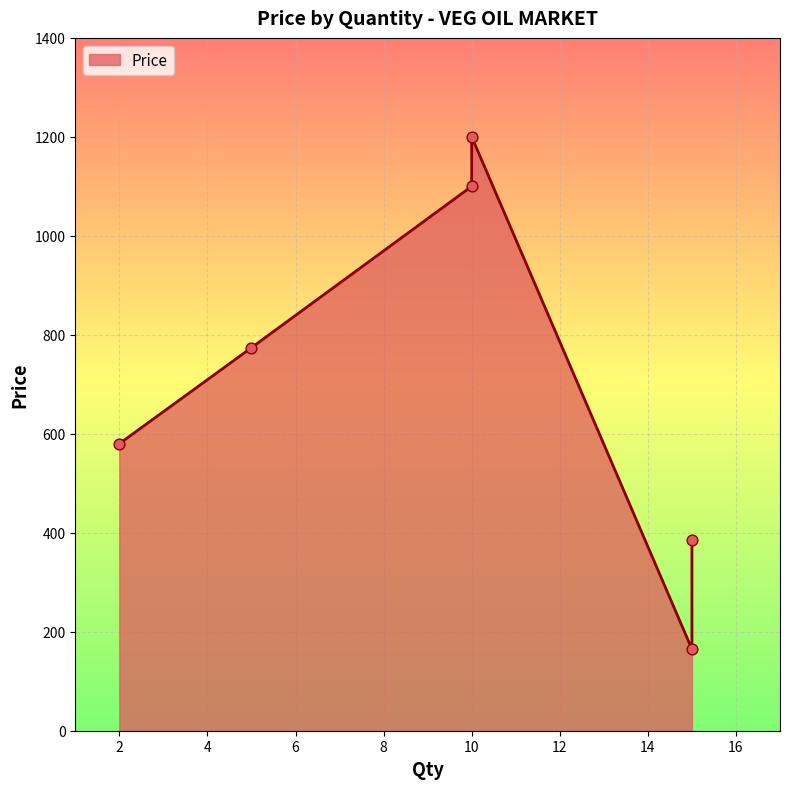

Approximately how many times larger is the value at 5 compared to 15?

2.0